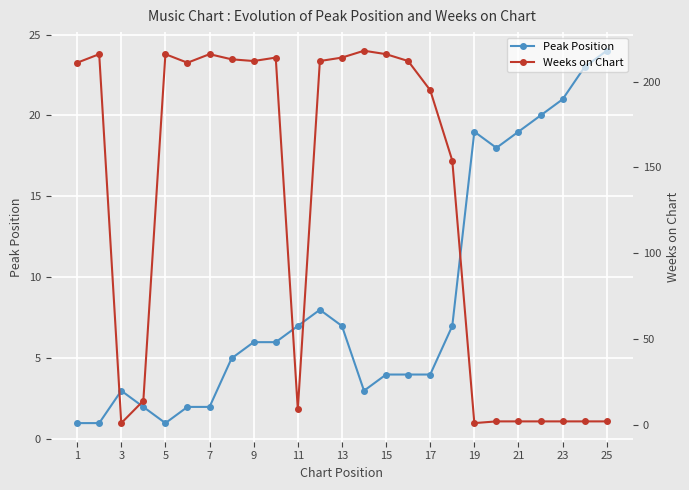

Reading left to right, extract all data points from this chart.

Peak Position: 1	1	3	2	1	2	2	5	6	6	7	8	7	3	4	4	4	7	19	18	19	20	21	23	24
Weeks on Chart: 211	216	1	14	216	211	216	213	212	214	9	212	214	218	216	212	195	154	1	2	2	2	2	2	2